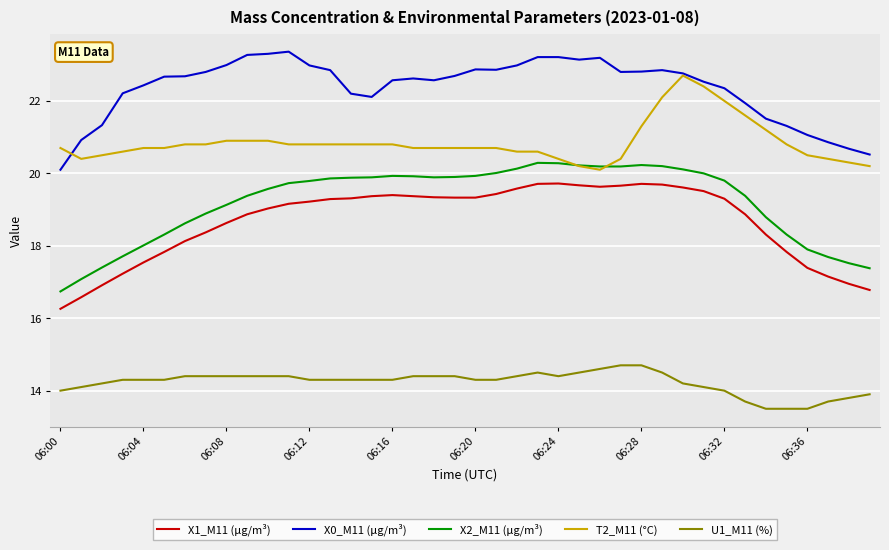

After their last crossing, which series has the higher values: X2_M11 (μg/m³) or T2_M11 (°C)?

T2_M11 (°C)